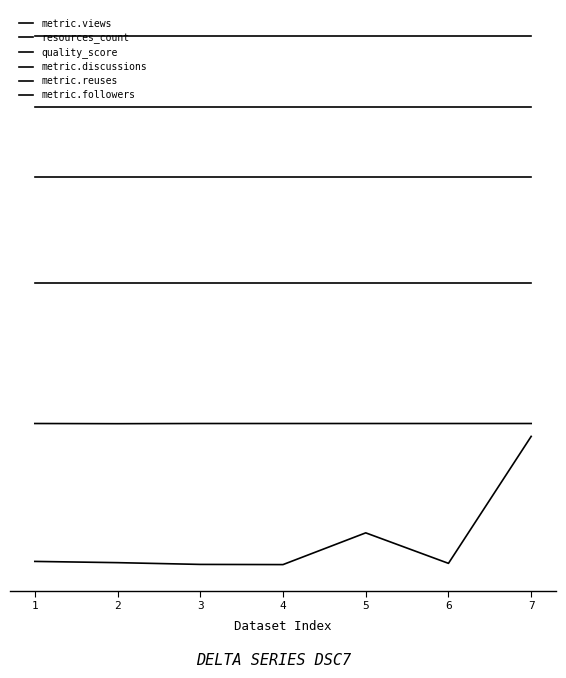

Rank the series by their maximum value, from lowest to highest.

metric.views, resources_count, quality_score, metric.discussions, metric.reuses, metric.followers